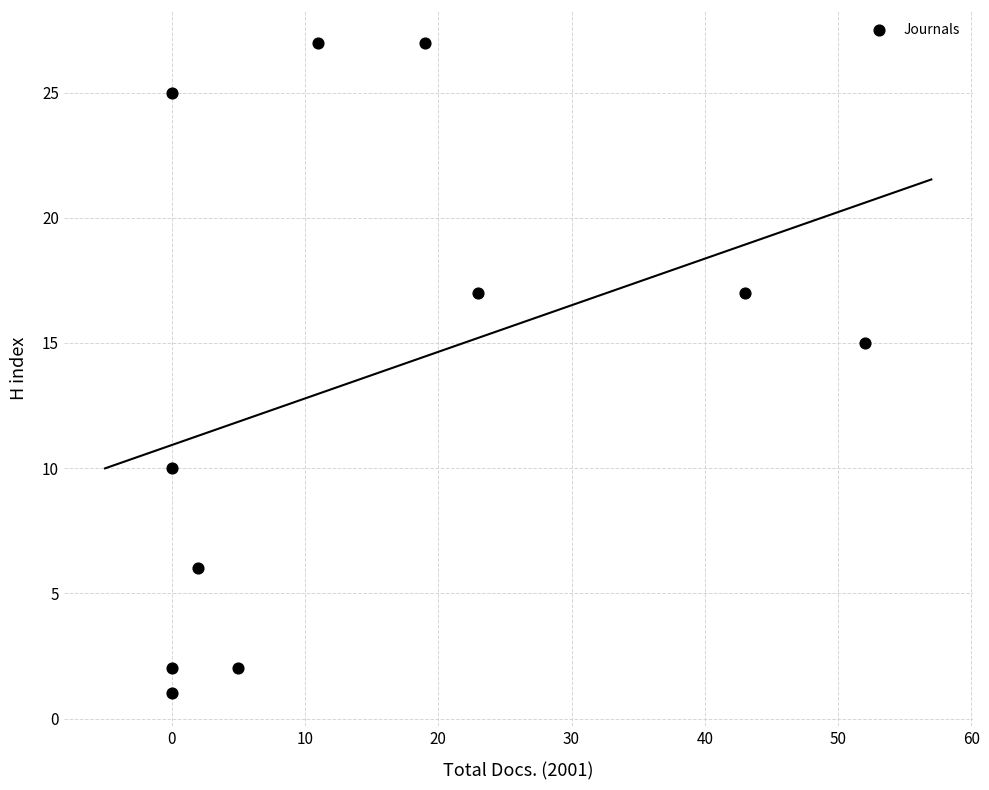

What Y value in the scatter plot is closest to 14?

15